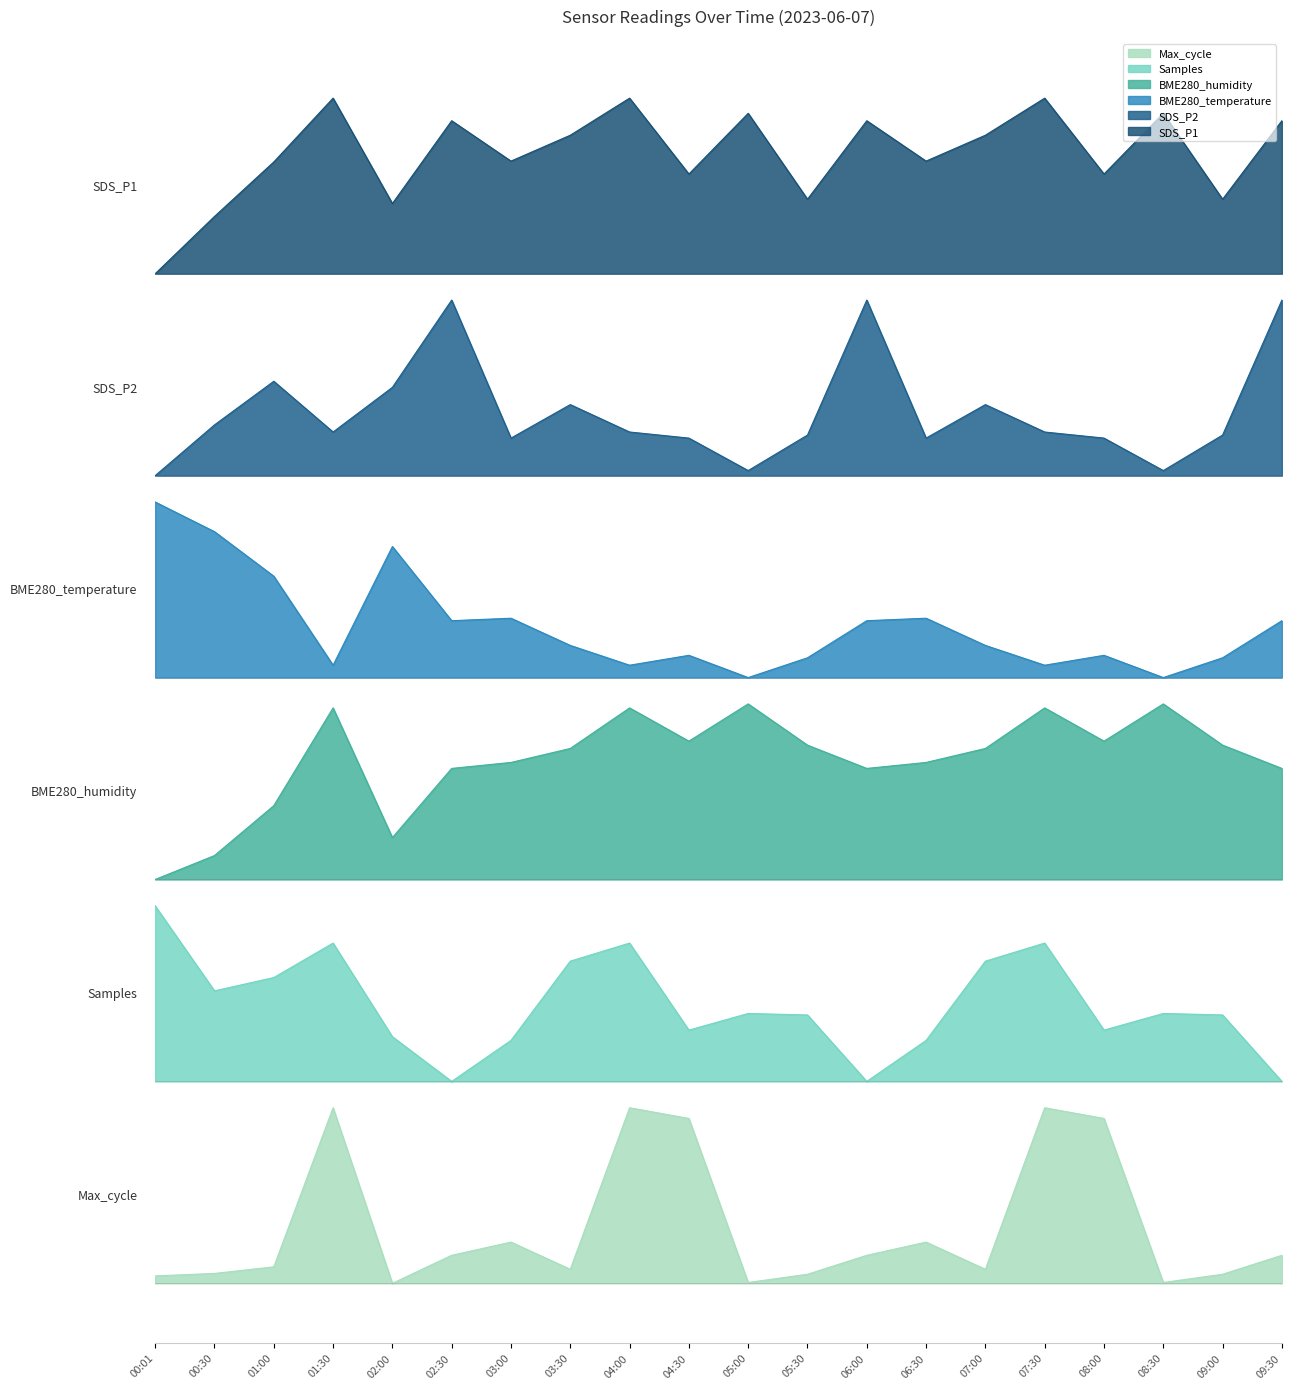

What is the greatest value displayed?

6.8